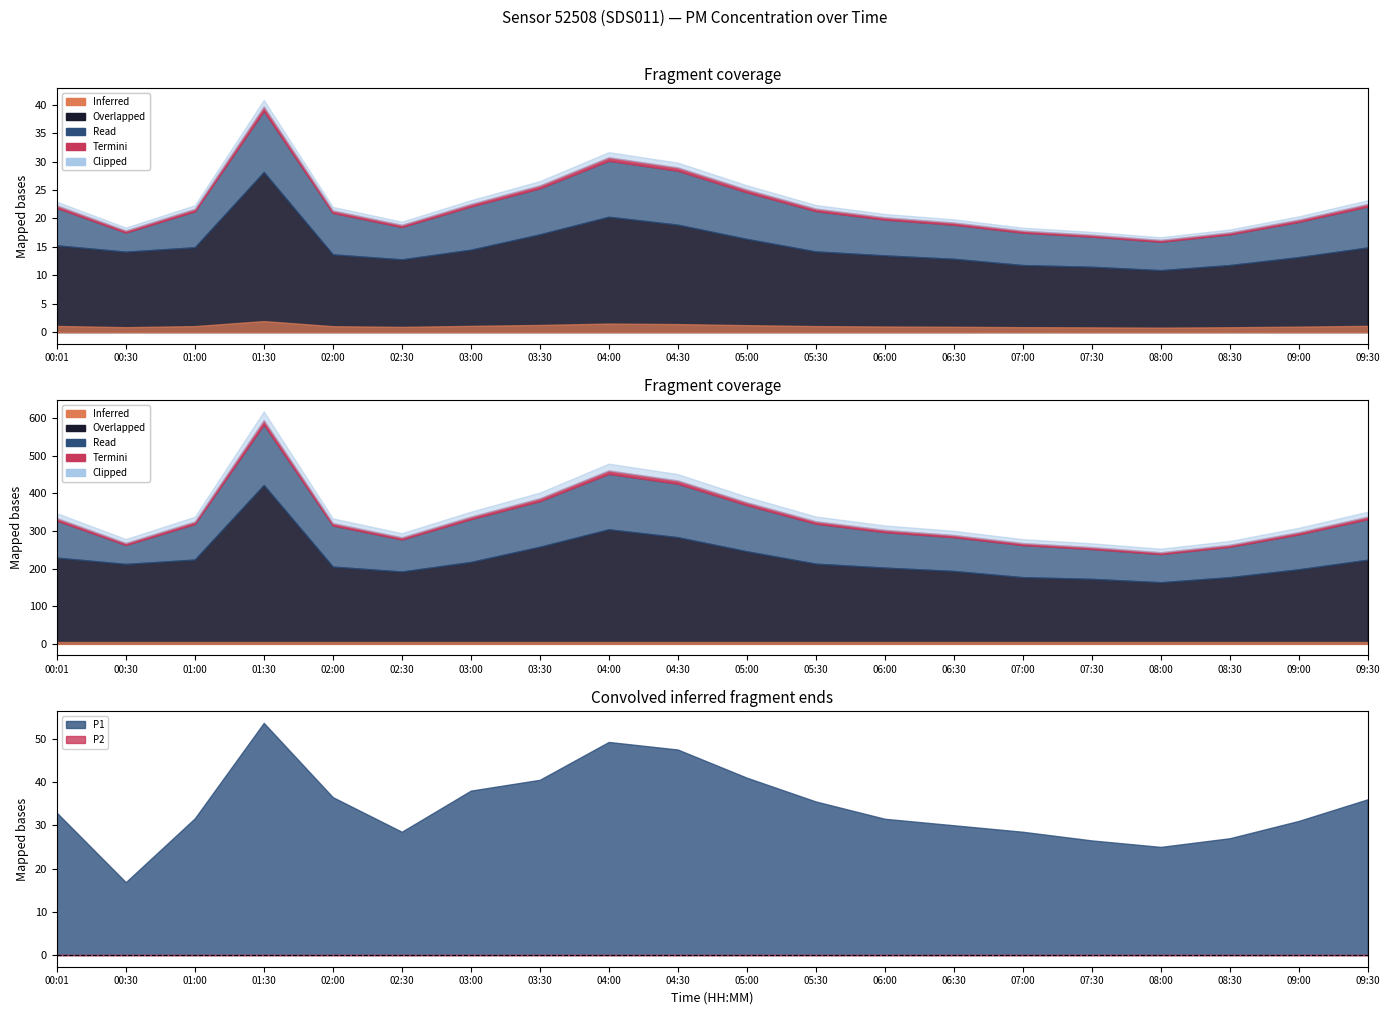

What is the label of the 9th point from the right?

05:30